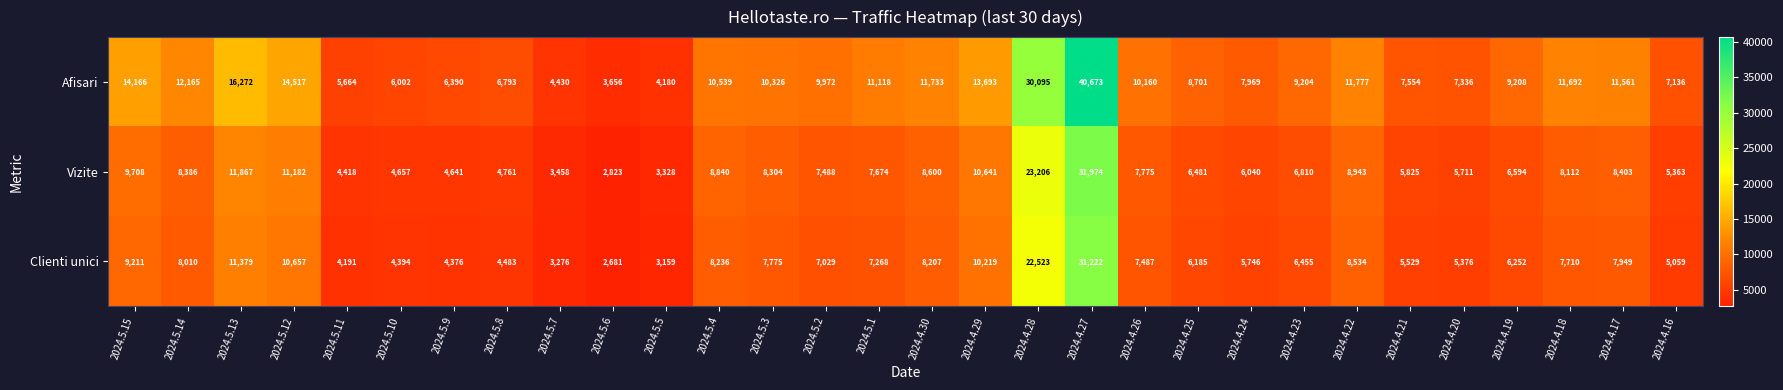

Which category has the lowest value in the Afisari series?

2024.5.6